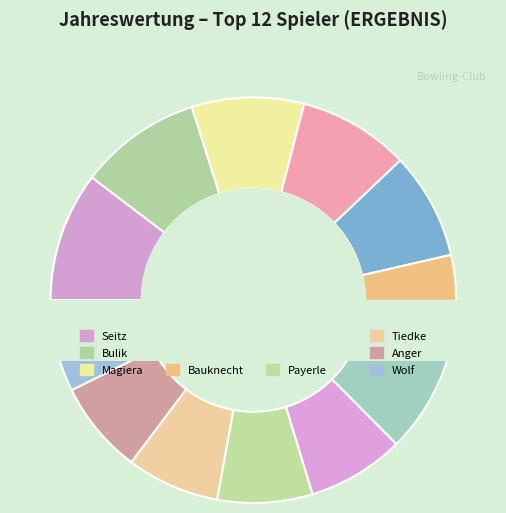

What is the largest slice in the pie chart?

Seitz